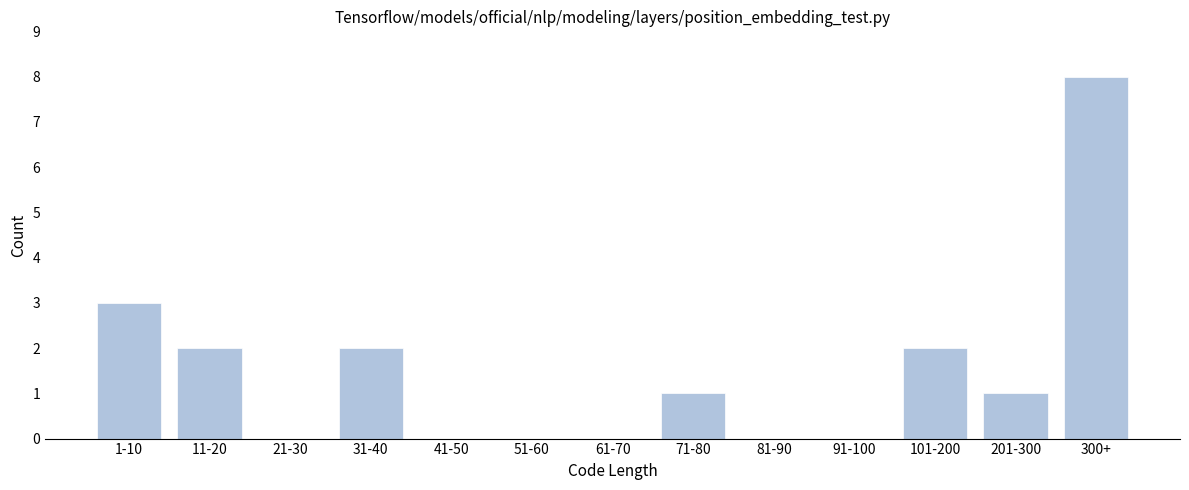

Reading left to right, list all the values displayed in this chart.

1-10=3	11-20=2	21-30=0	31-40=2	41-50=0	51-60=0	61-70=0	71-80=1	81-90=0	91-100=0	101-200=2	201-300=1	300+=8